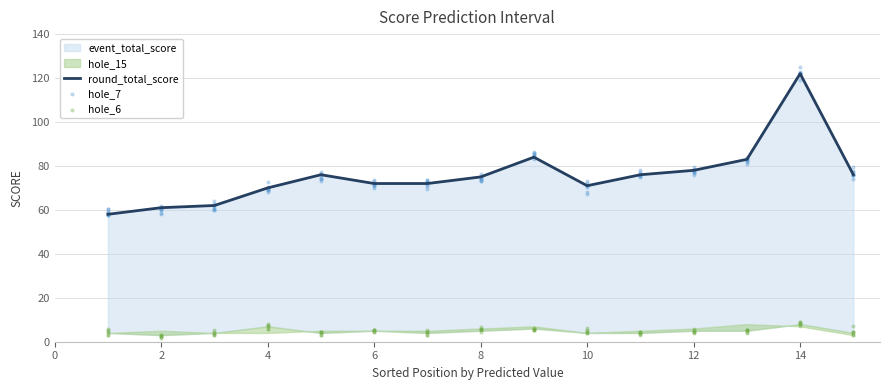

Which series has the largest Y range (max minus min)?

event_total_score